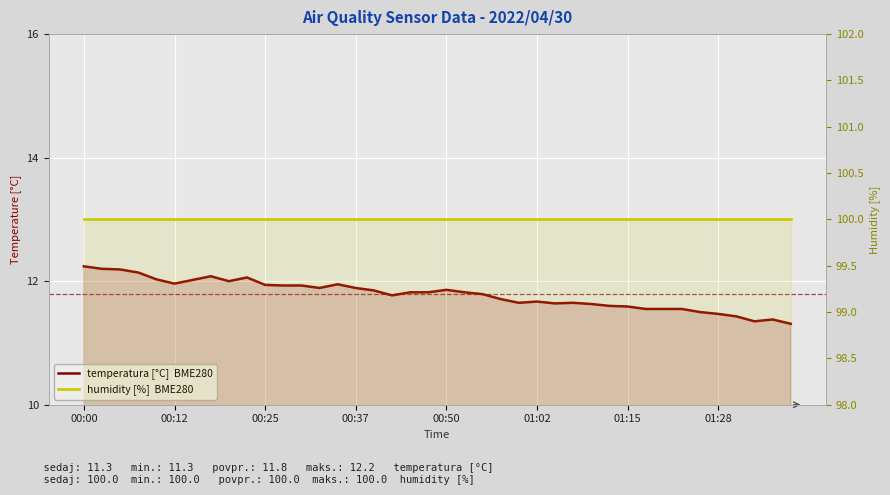

True or false: temperatura [°C]  BME280 and humidity [%]  BME280 cross at least once.

False